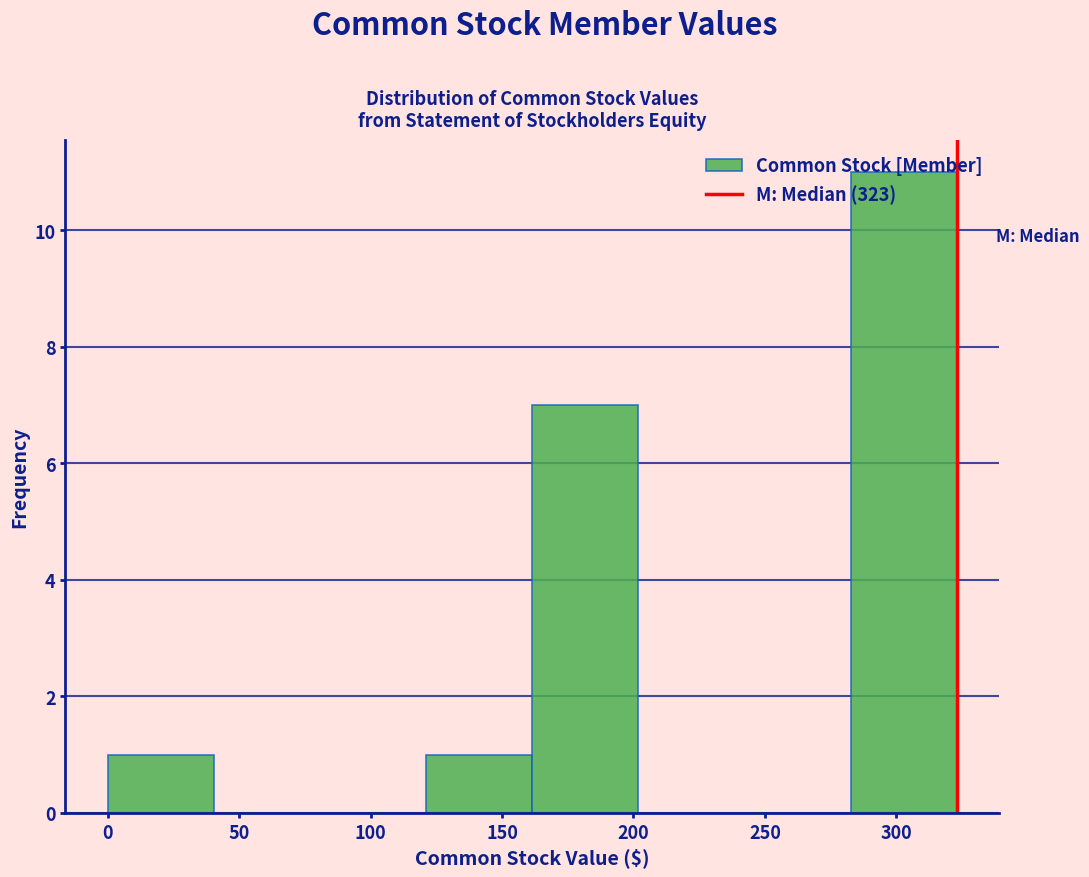

What is the height of the bar covering 285 to 325 on the x-axis? Neither the bar edges nor the heights are printed on the chart, so give them approximately, as read against the axes.

11